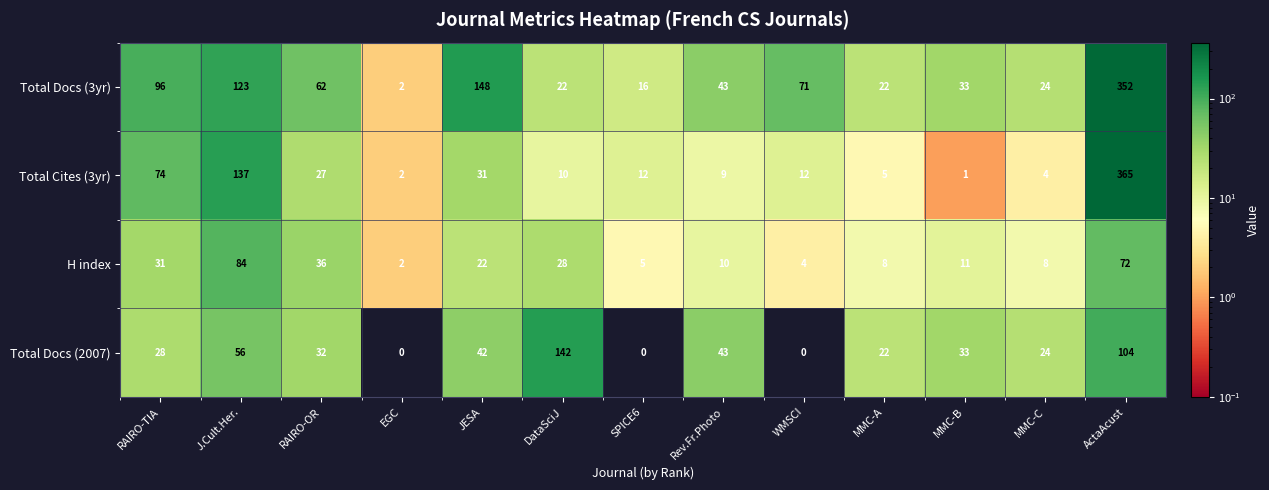

At how many categories does at least one series exceed 323?

1